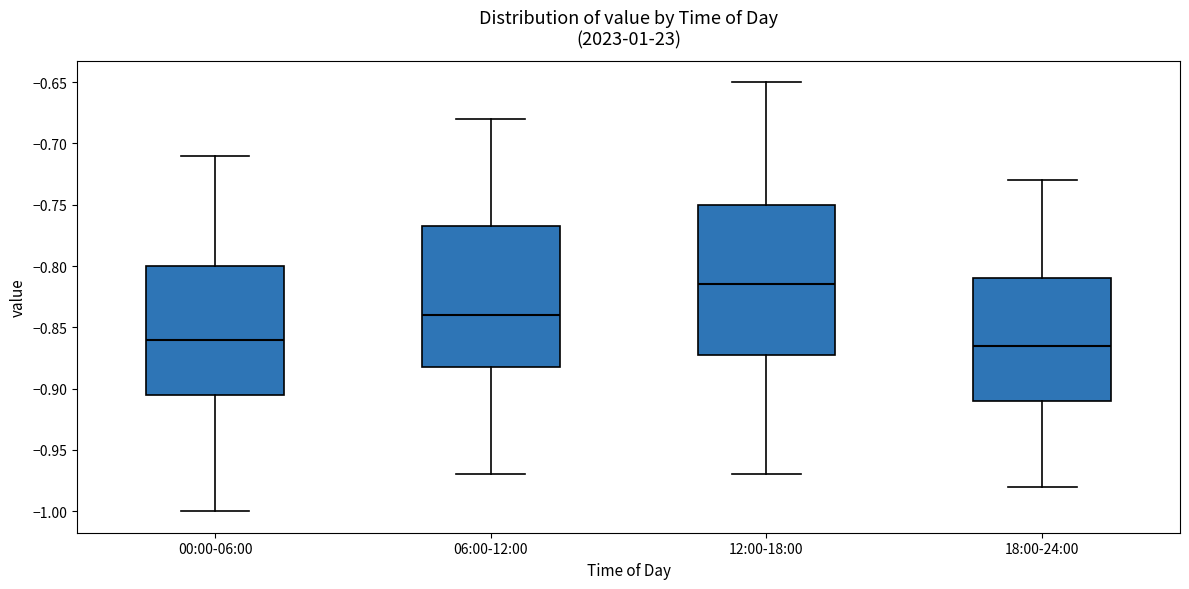

Which box's median line is the highest?

12:00-18:00